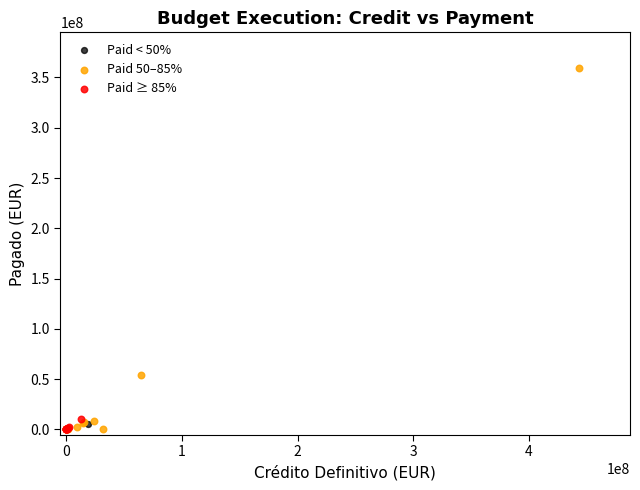

What are all the series names shown in the legend?

Paid < 50%, Paid 50–85%, Paid ≥ 85%